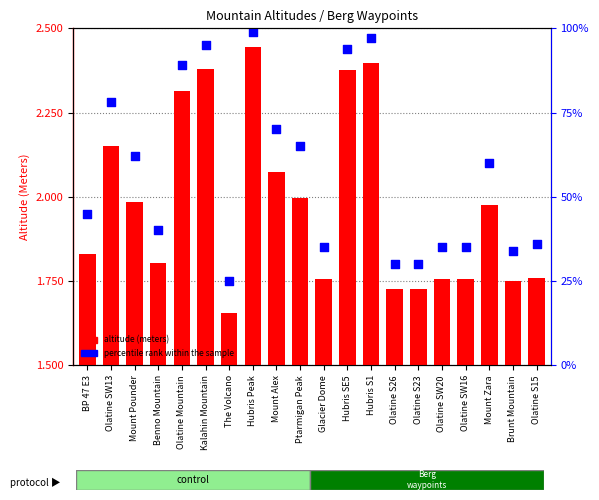

Which series reaches the maximum Y coordinate?

percentile rank within the sample